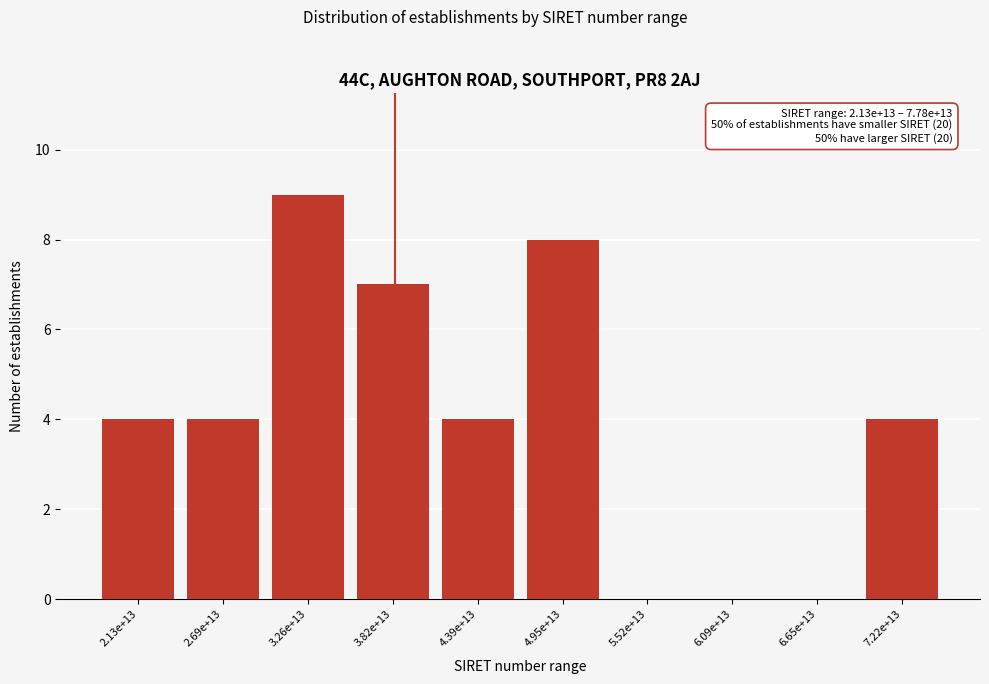

Reading right to left, transcribe all the data shown in this chart.

7.22e+13=4	6.65e+13=0	6.09e+13=0	5.52e+13=0	4.95e+13=8	4.39e+13=4	3.82e+13=7	3.26e+13=9	2.69e+13=4	2.13e+13=4